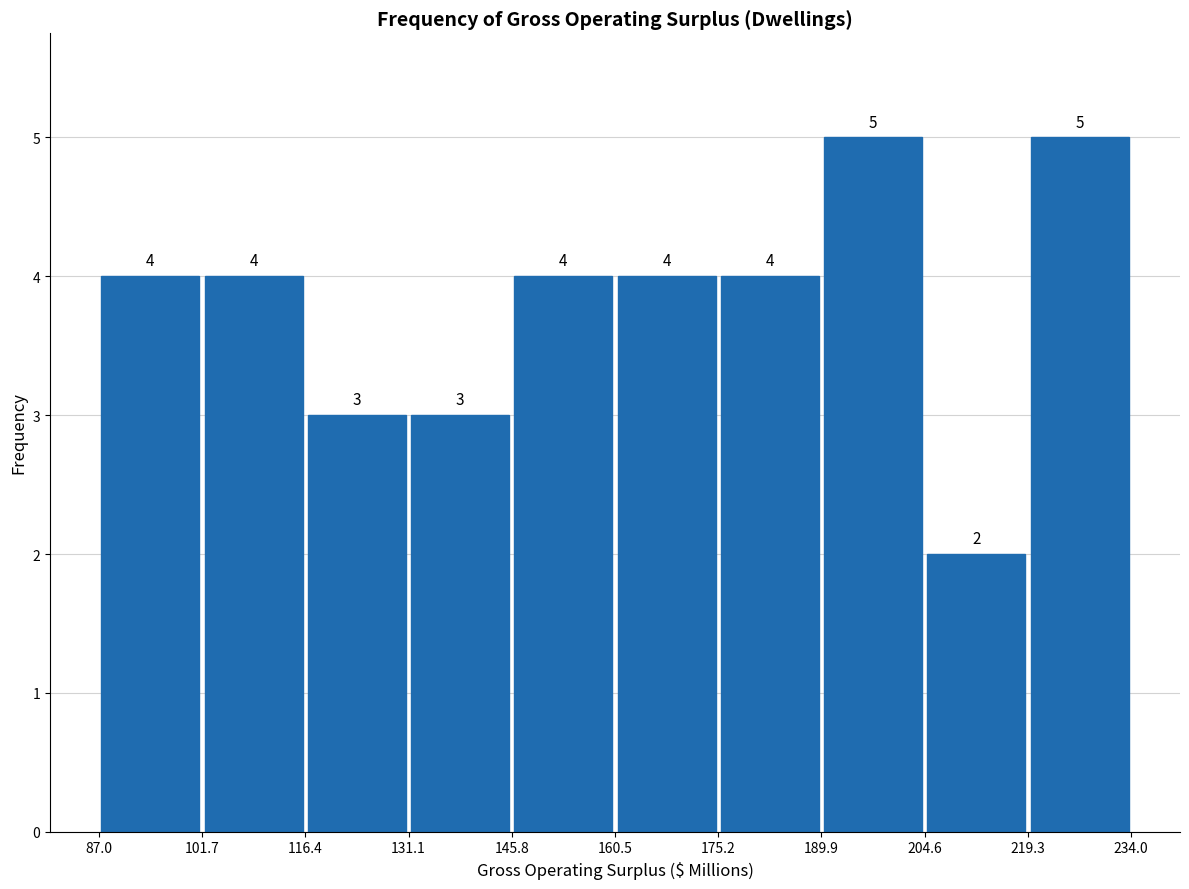

Reading left to right, transcribe this chart: for each bar, give the range it covers on the x-axis and its height.

87.0 to 101.7: 4
101.7 to 116.4: 4
116.4 to 131.1: 3
131.1 to 145.8: 3
145.8 to 160.5: 4
160.5 to 175.2: 4
175.2 to 189.9: 4
189.9 to 204.6: 5
204.6 to 219.3: 2
219.3 to 234.0: 5